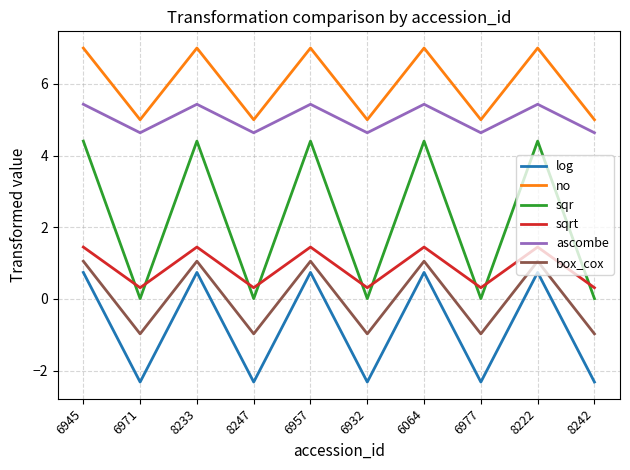

What are all the series names shown in the legend?

log, no, sqr, sqrt, ascombe, box_cox